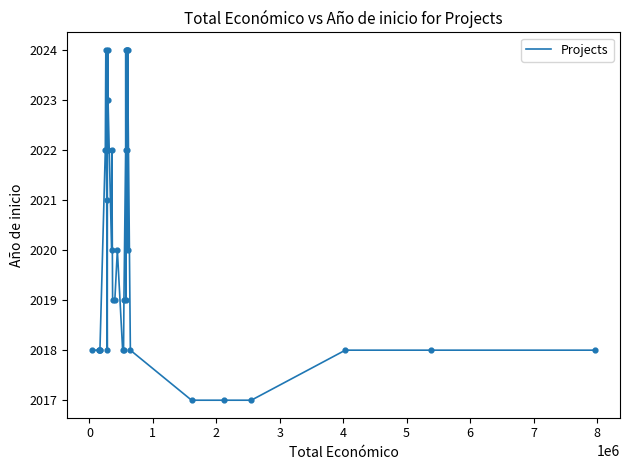

What is the maximum value shown in the chart?

2024